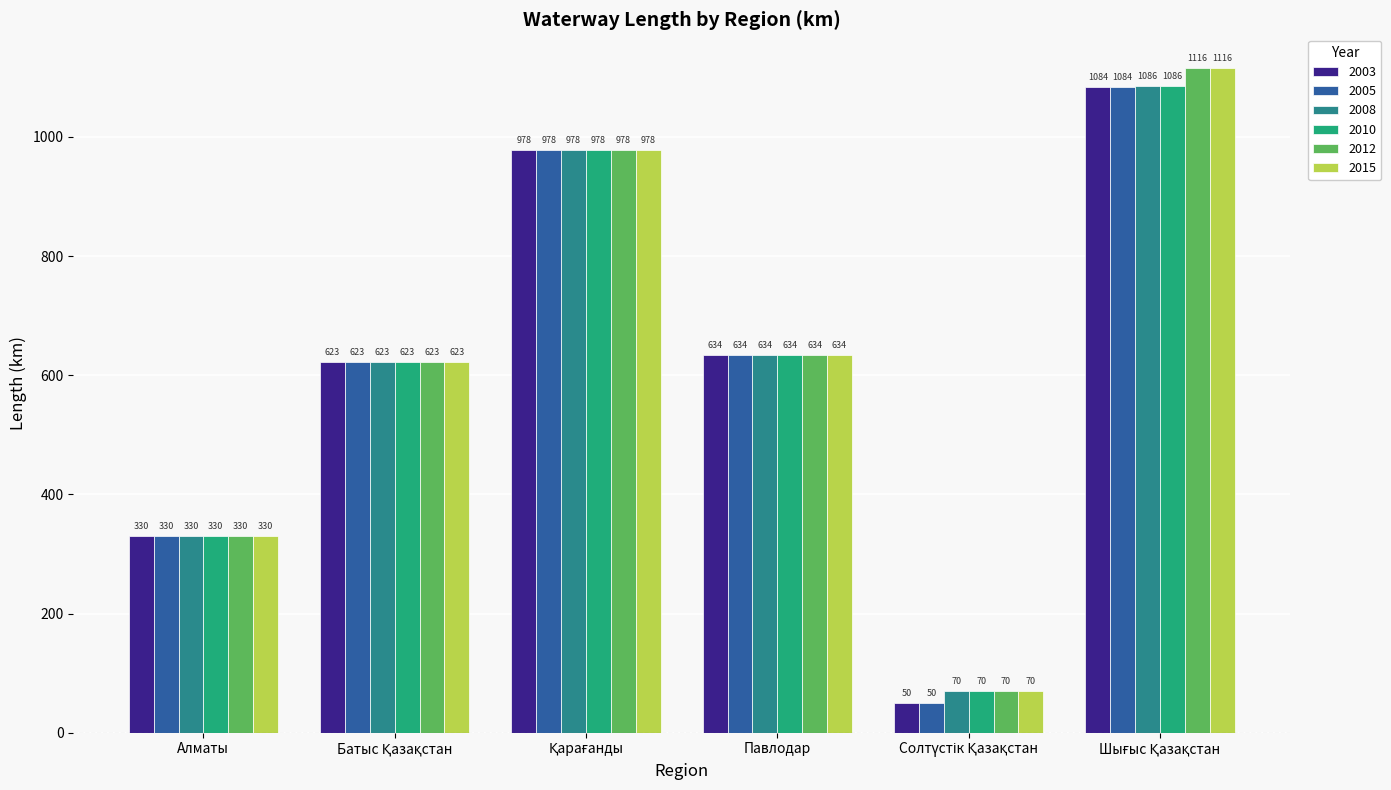

What is the maximum value for 2008?

1086.0